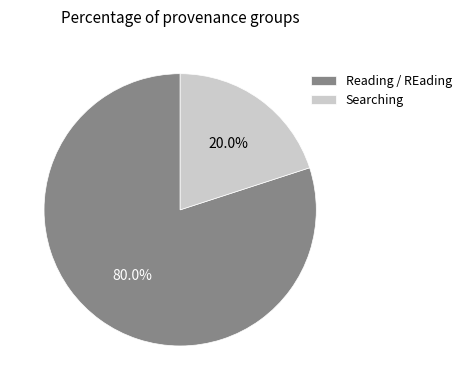

Count the number of slices in the pie.

2